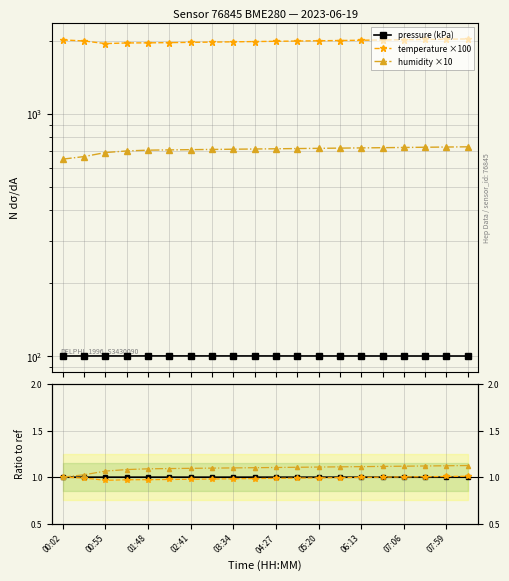

Which has a higher value, 15 or 05:20?

05:20